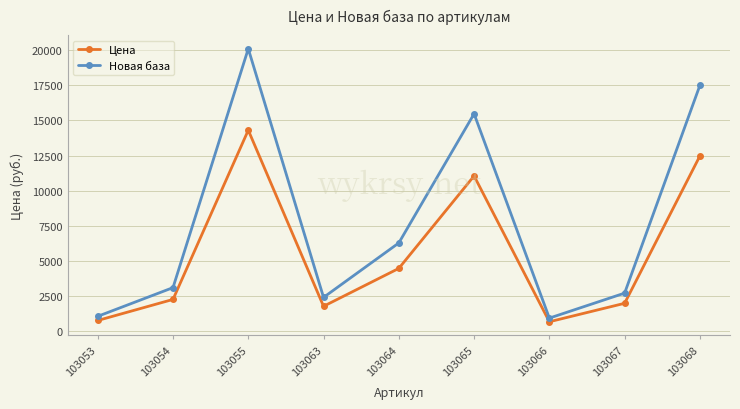

Rank the series by their maximum value, from lowest to highest.

Цена, Новая база